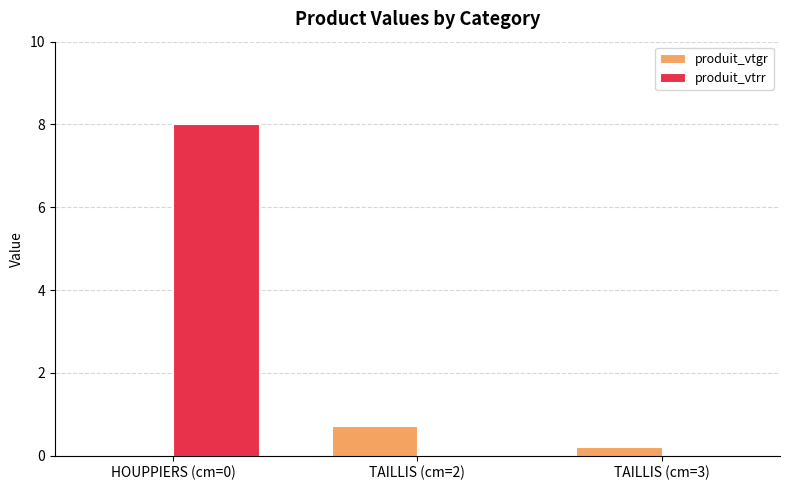

What is the greatest value displayed?

8.0